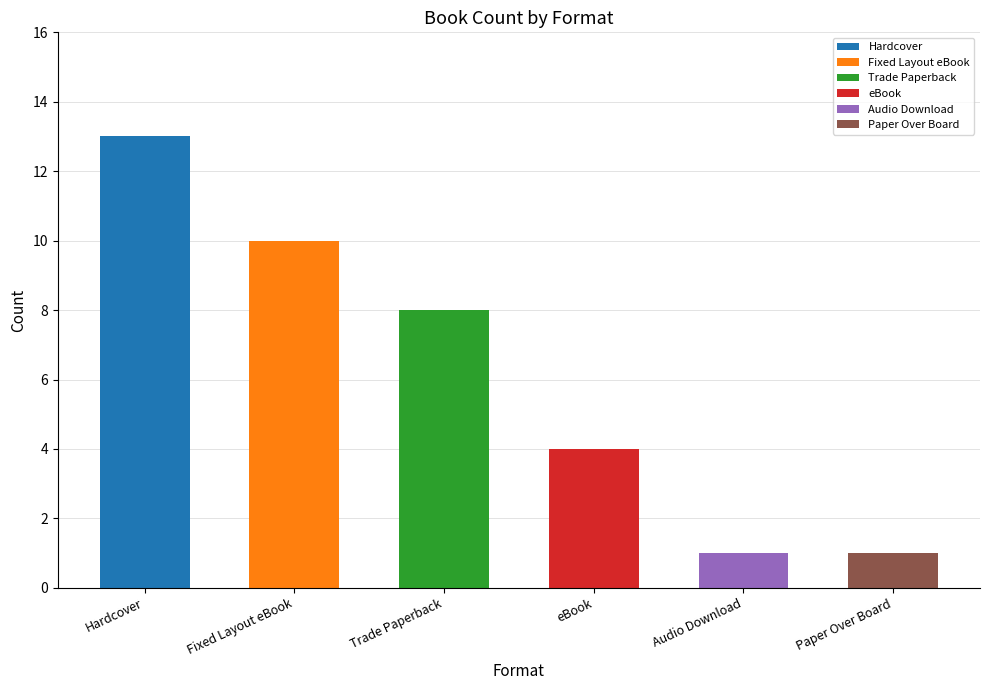

Are the bars horizontal?

No